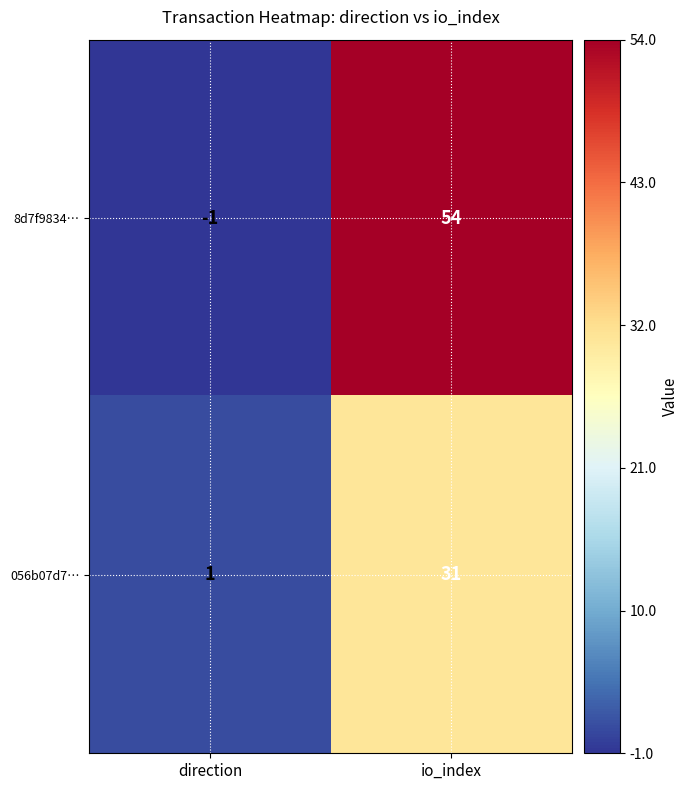

Where is 8d7f9834… nearest to the value 26?

direction